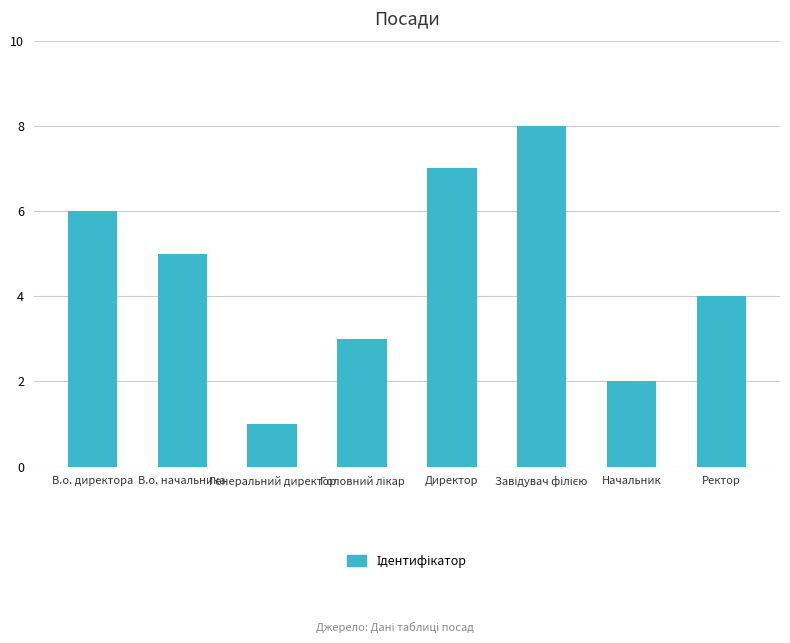

At which category does the chart reach its minimum across all series?

Генеральний директор